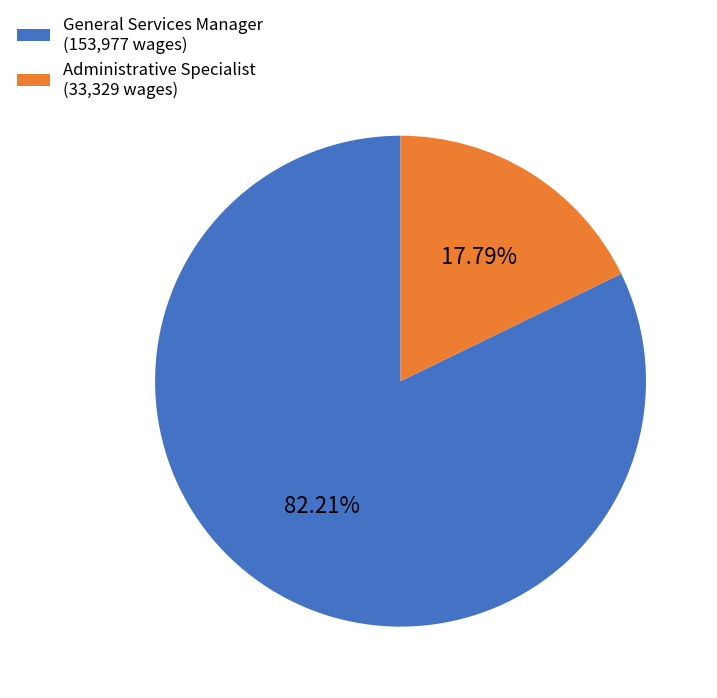

True or false: Administrative Specialist accounts for 18% of the total.

True